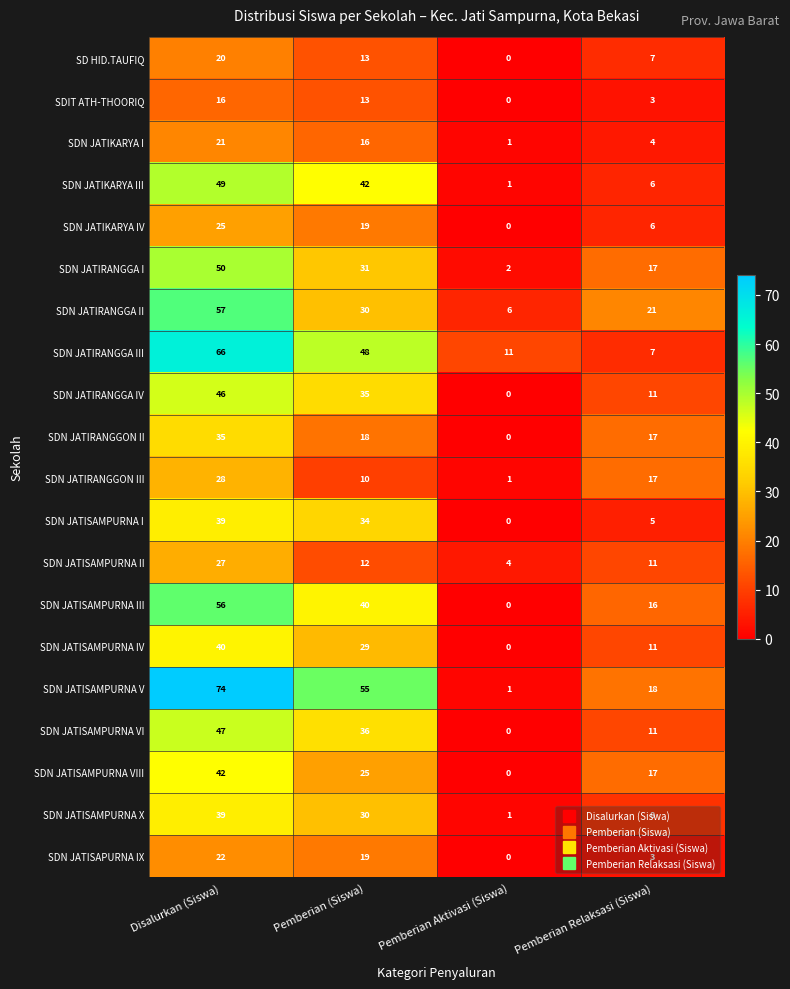

Between Disalurkan (Siswa) and Pemberian (Siswa), which series saw the biggest shift?

SDN JATIRANGGA II